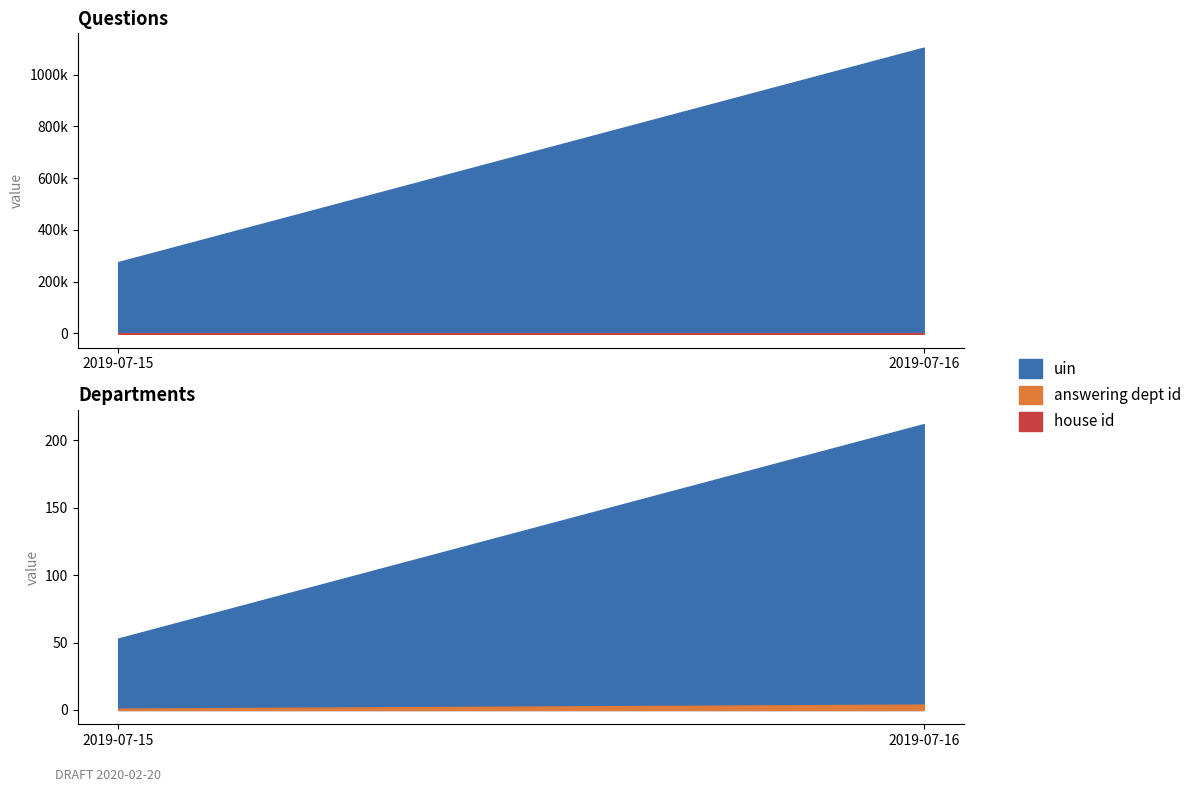

Which series has the widest spread of values?

uin